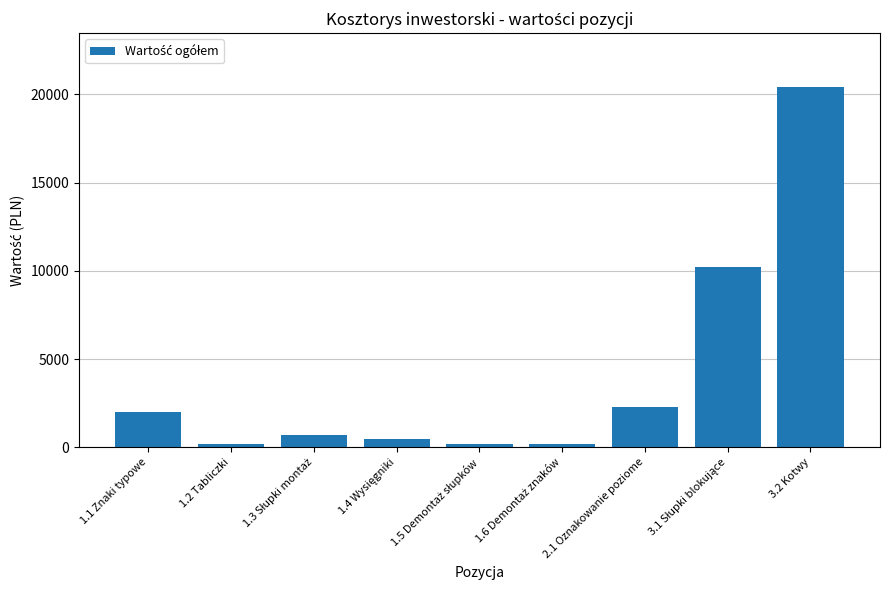

Does the chart contain any negative values?

No